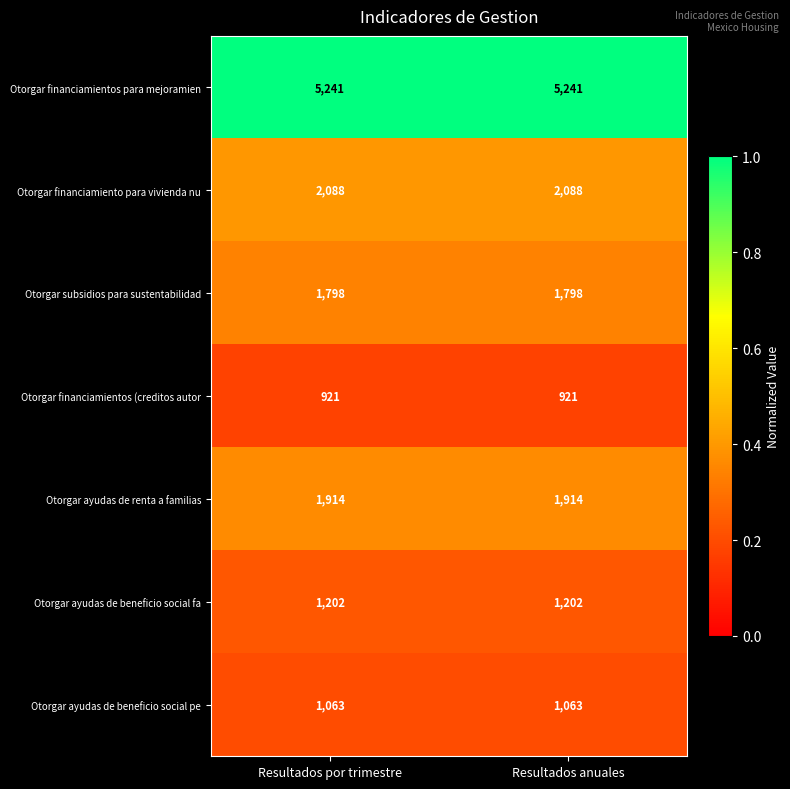

Which series has the largest total across all categories?

Otorgar financiamientos para mejoramien